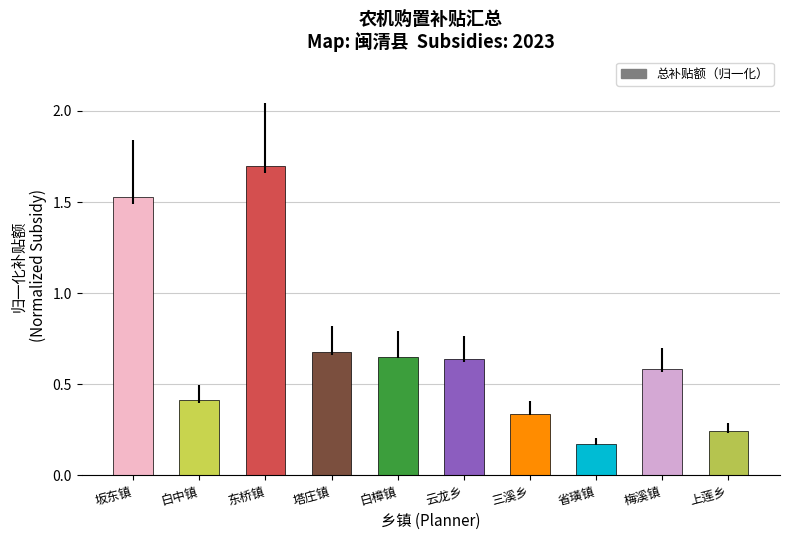

The chart shows a value of 0.7 at 塔庄镇. True or false?

True